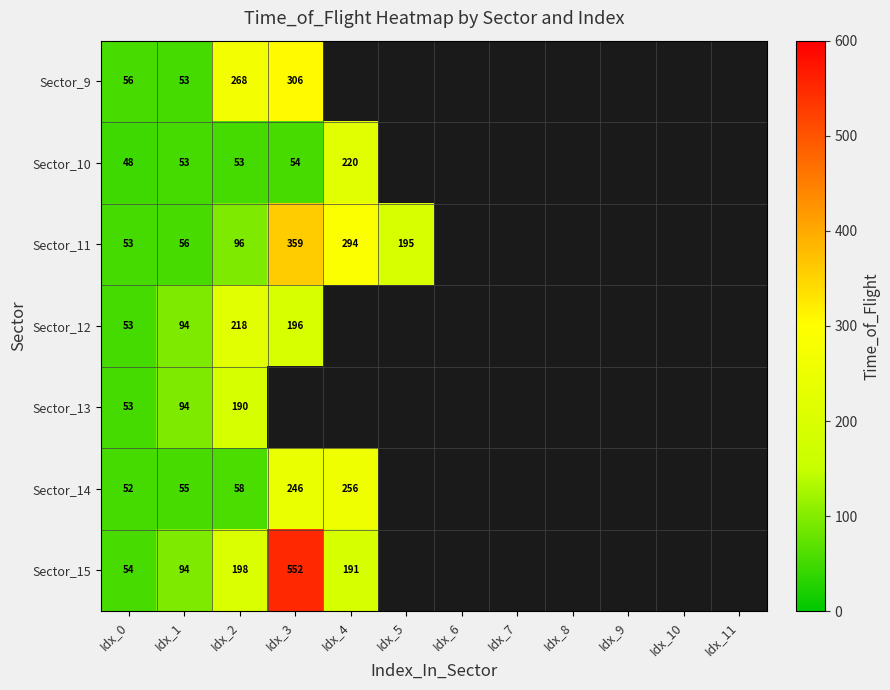

Which label corresponds to the largest value in the chart?

Idx_3